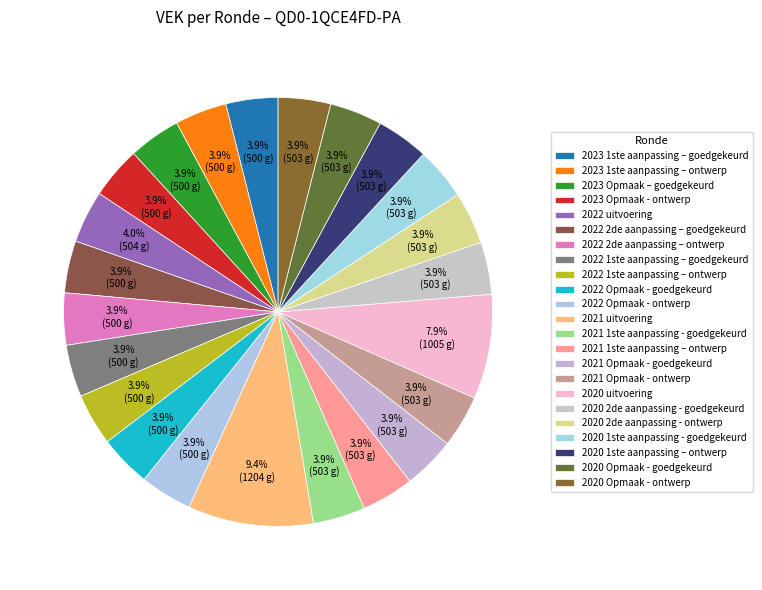

What is the ratio of the value at 2021 uitvoering to the value at 2021 Opmaak - goedgekeurd?

2.4